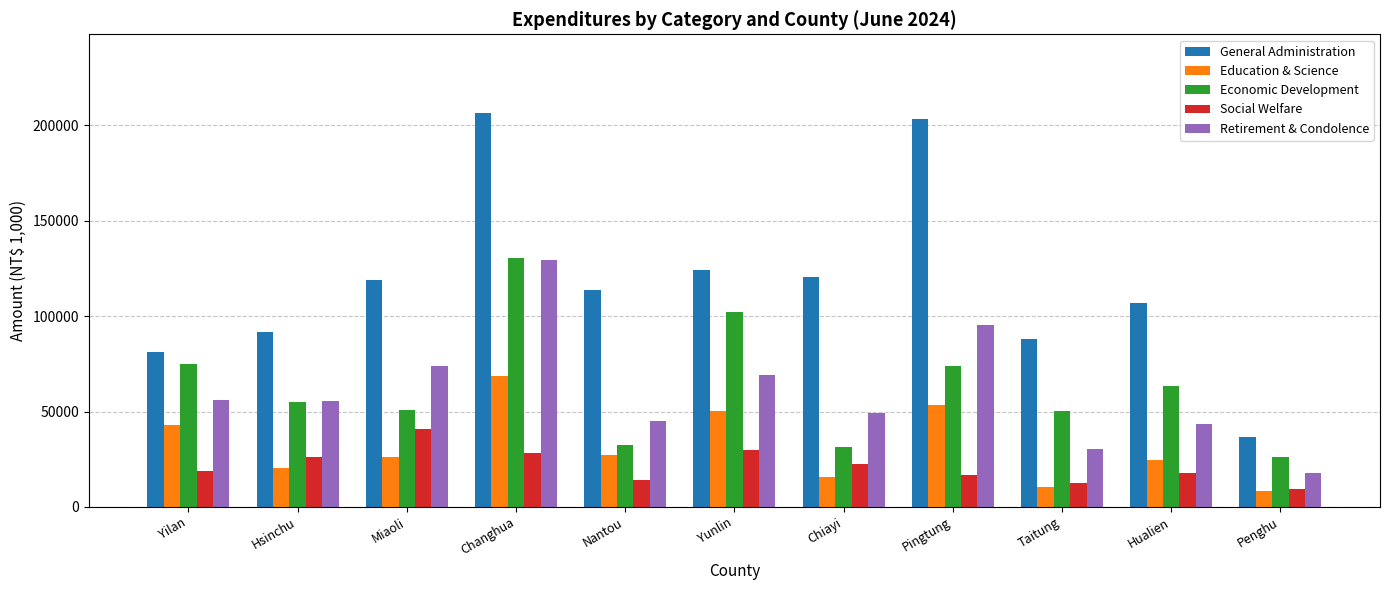

Which series has the largest total across all categories?

General Administration